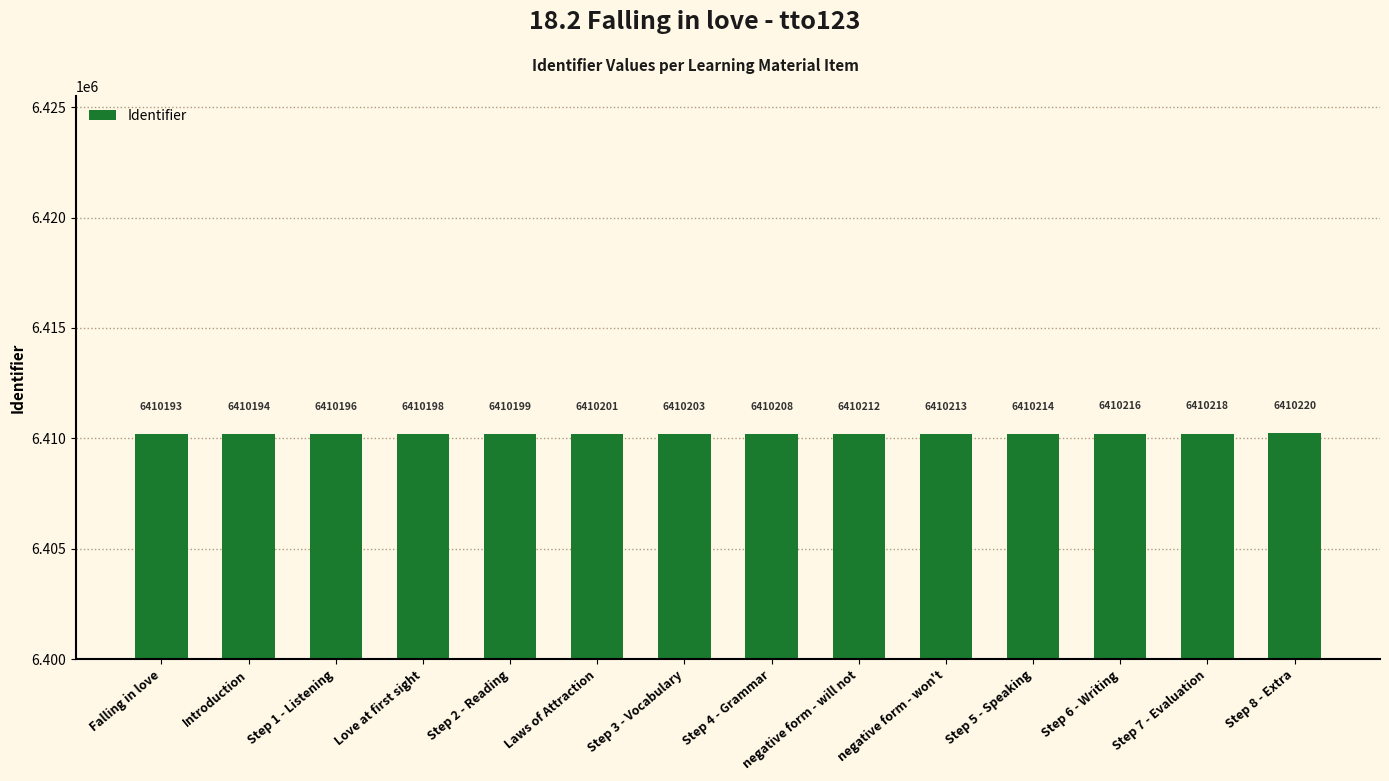

List the labels in order of value, smallest first.

Falling in love, Introduction, Step 1 - Listening, Love at first sight, Step 2 - Reading, Laws of Attraction, Step 3 - Vocabulary, Step 4 - Grammar, negative form - will not, negative form - won't, Step 5 - Speaking, Step 6 - Writing, Step 7 - Evaluation, Step 8 - Extra